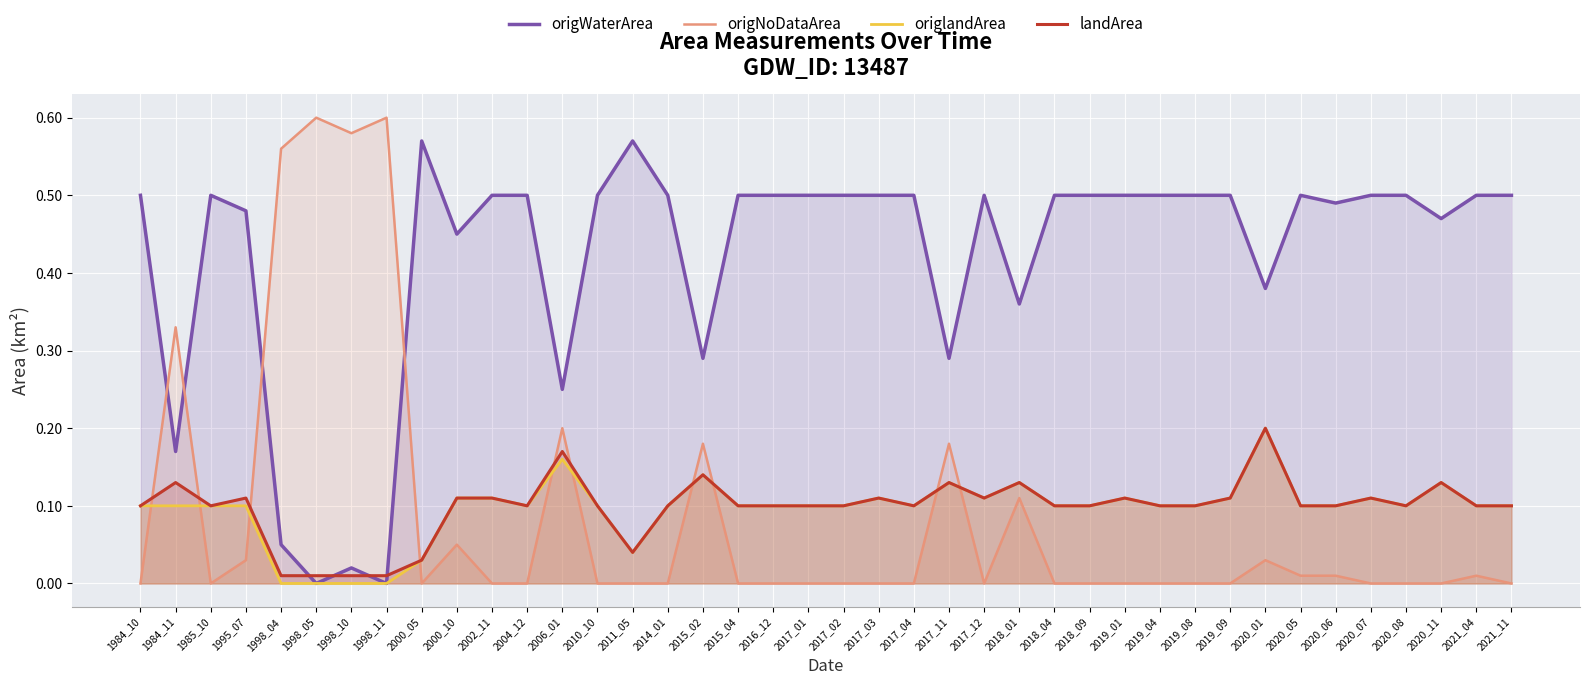

Where is the first local maximum for origlandArea?

2006_01